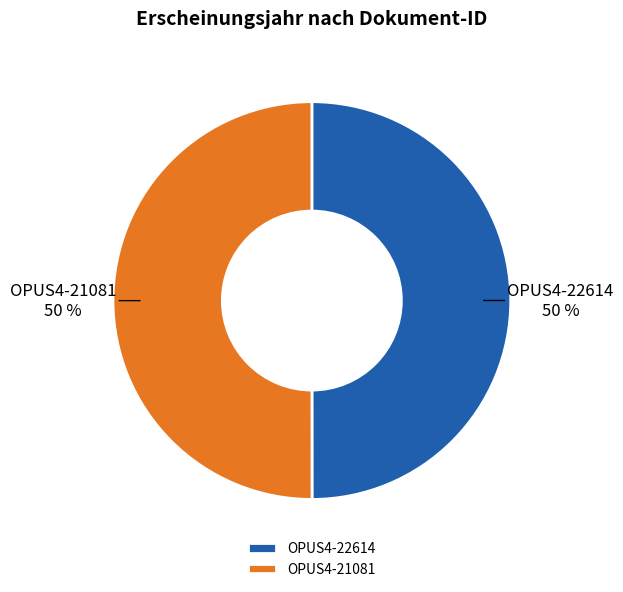

To the nearest percent, what is the combined percentage of OPUS4-22614 and OPUS4-21081?

100%